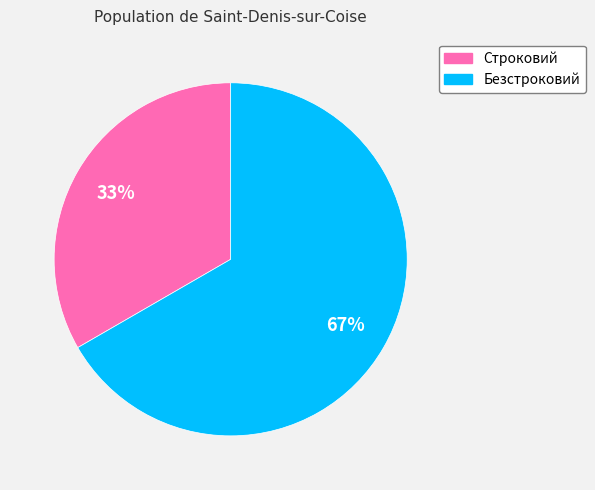

Combined, do Строковий and Безстроковий account for over 50%?

Yes